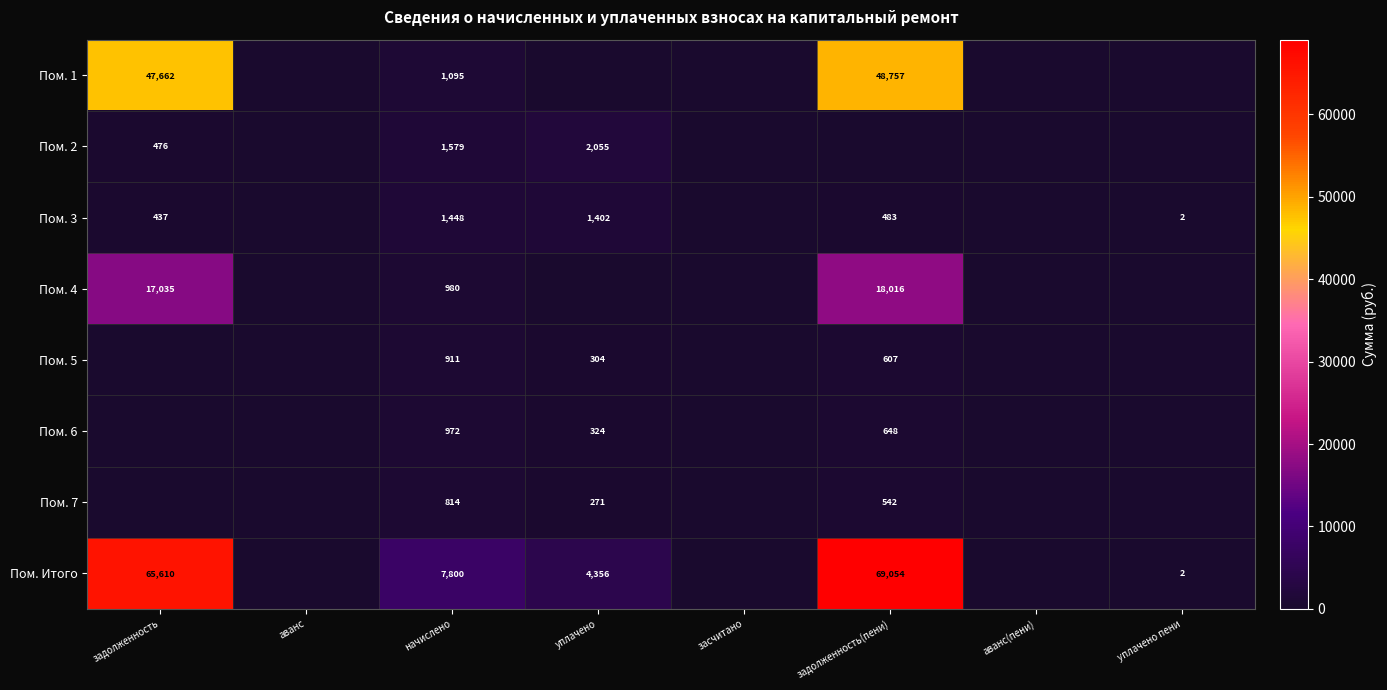

Is it true that Пом. 5 equals 304 at уплачено?

True